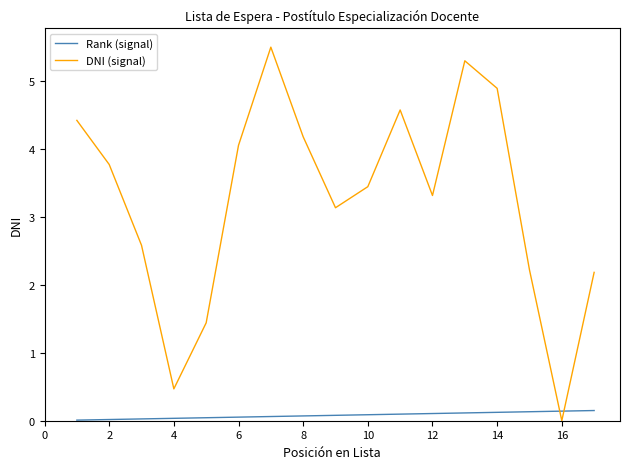

What is the maximum value for DNI (signal)?

5.5